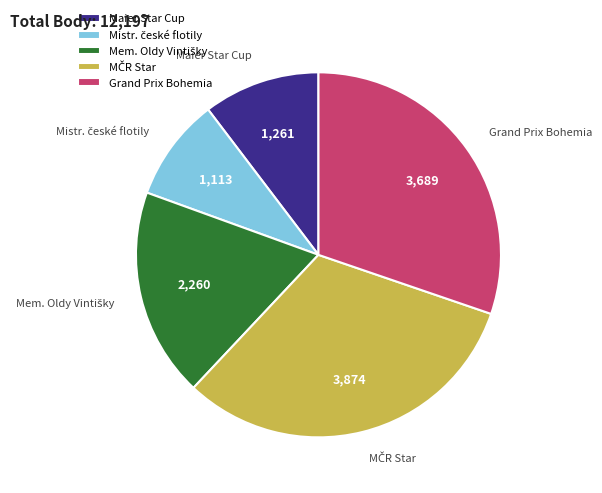

Is there a majority slice in this chart?

No